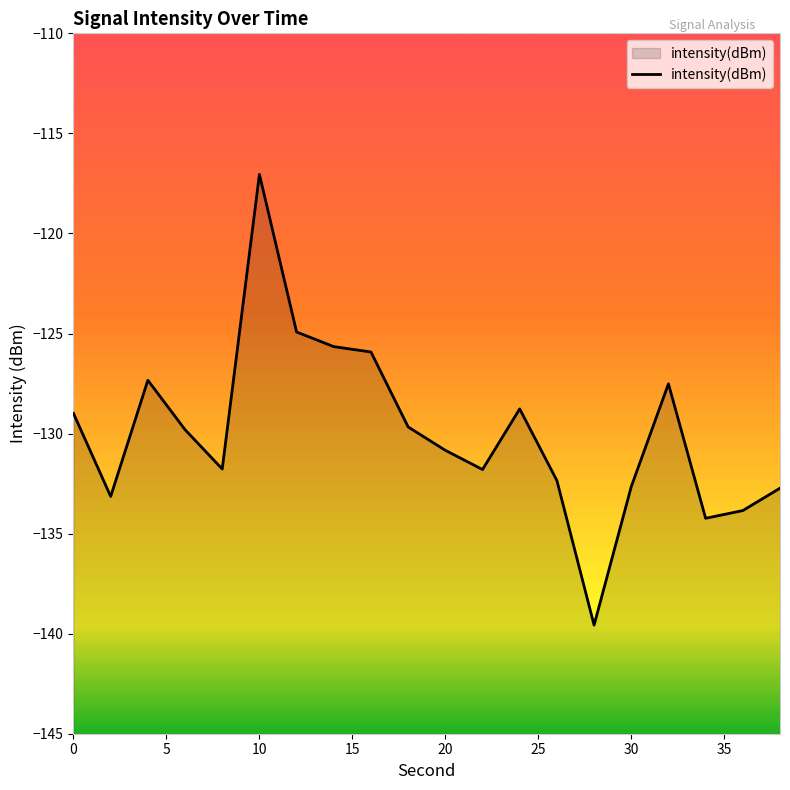

Does the chart display data point markers on the line(s)?

No